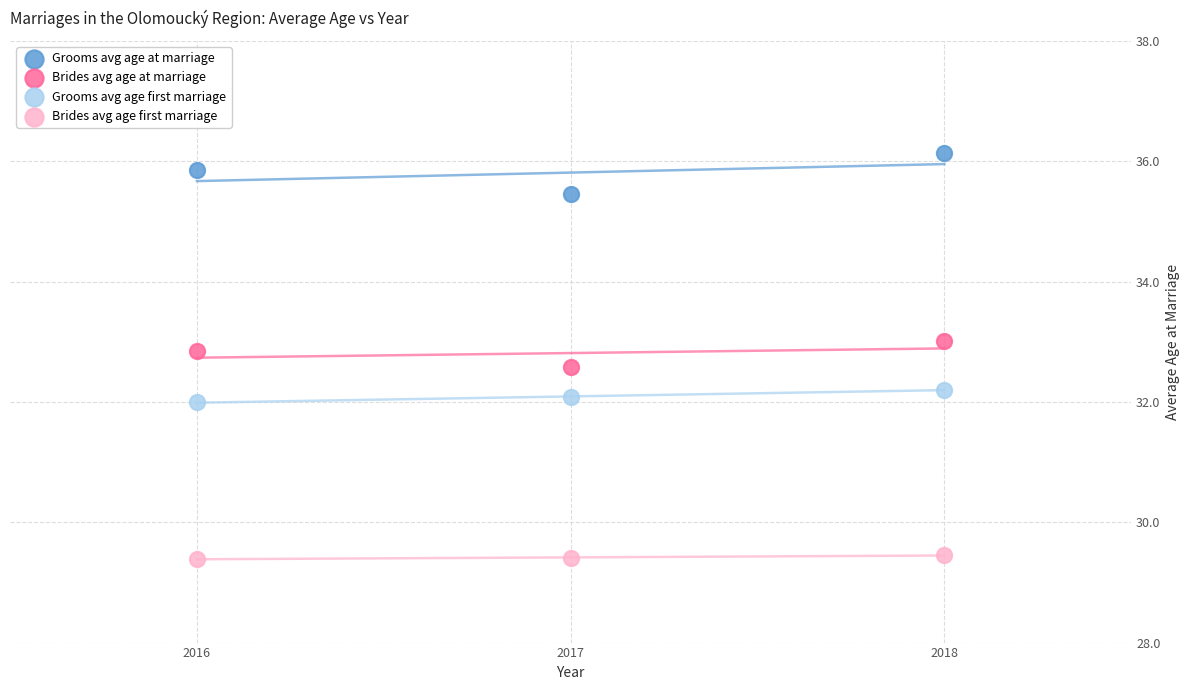

Which series contains the highest Y value?

Grooms avg age at marriage